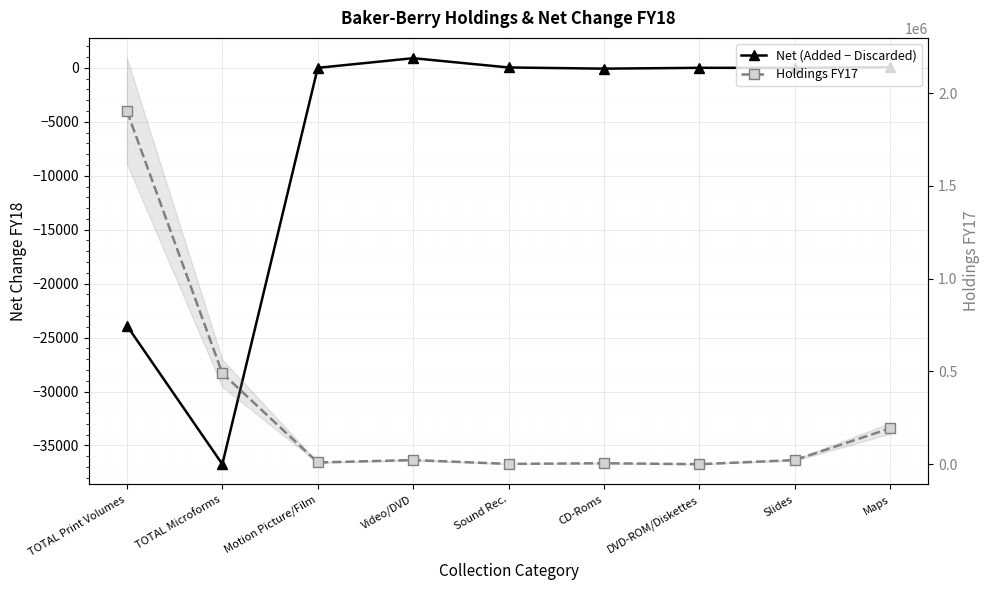

Does the chart display data point markers on the line(s)?

Yes